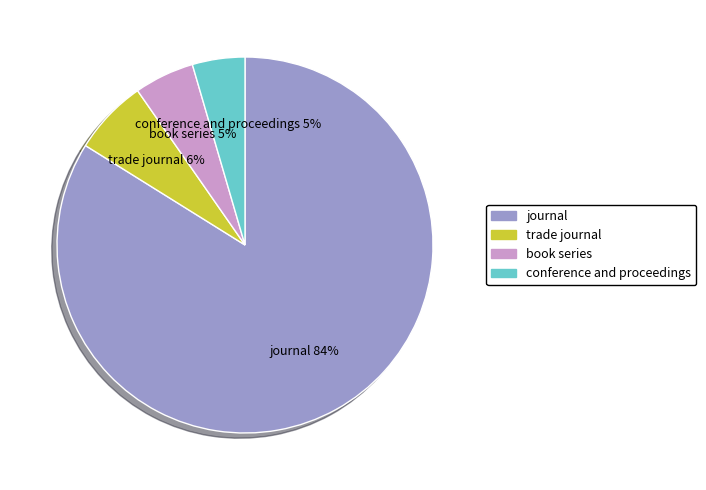

True or false: conference and proceedings accounts for 5% of the total.

True